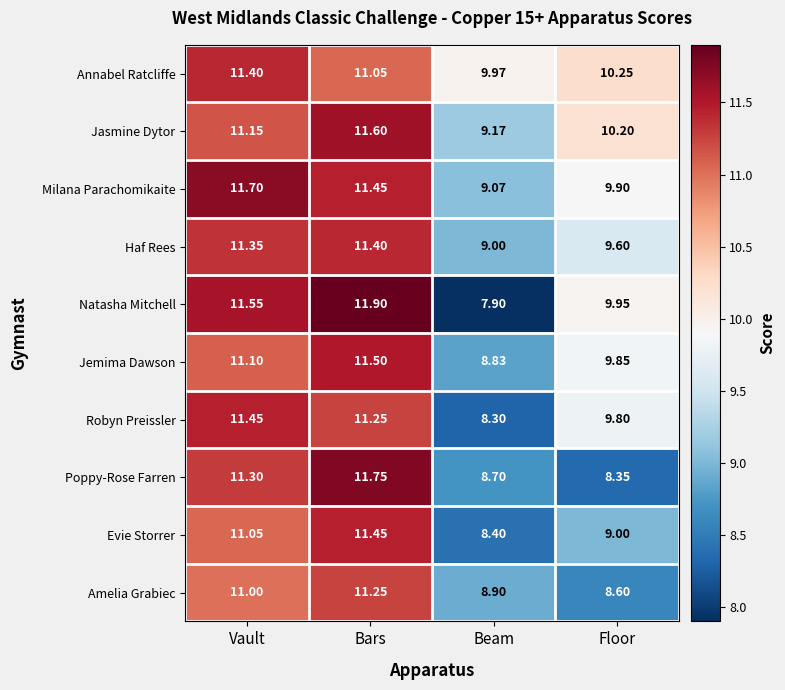

Where does the Haf Rees series first go above 11?

Vault